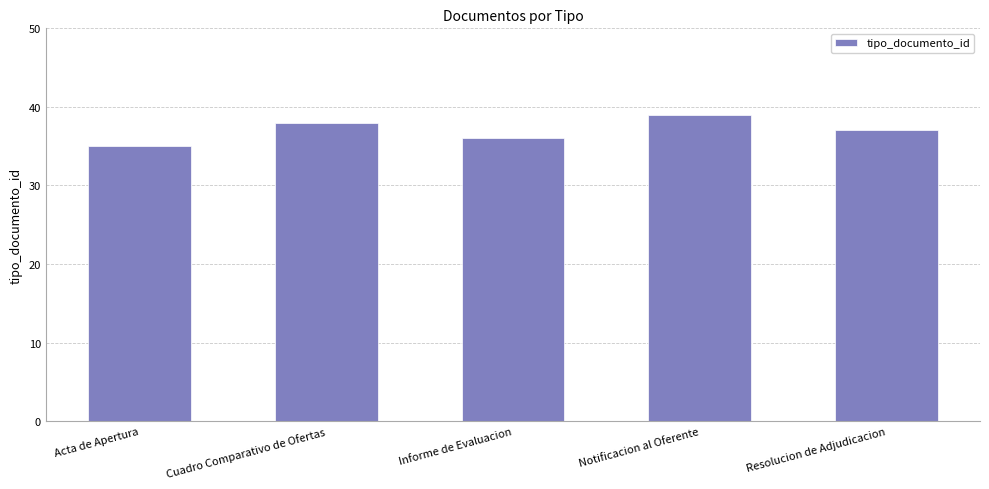

Does the chart contain stacked bars?

No